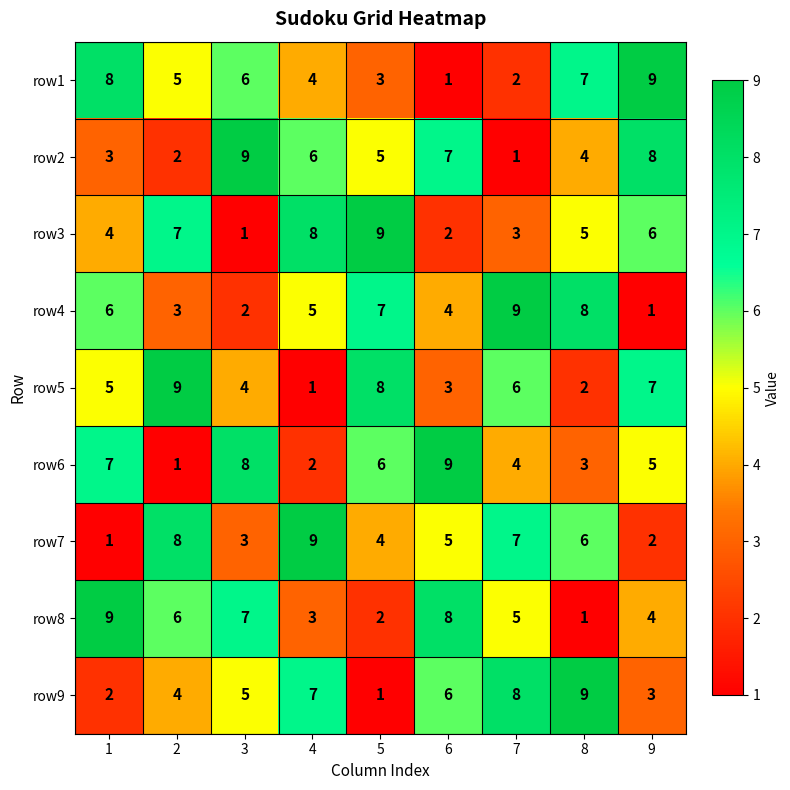

What is the highest value of the row4 series?

9